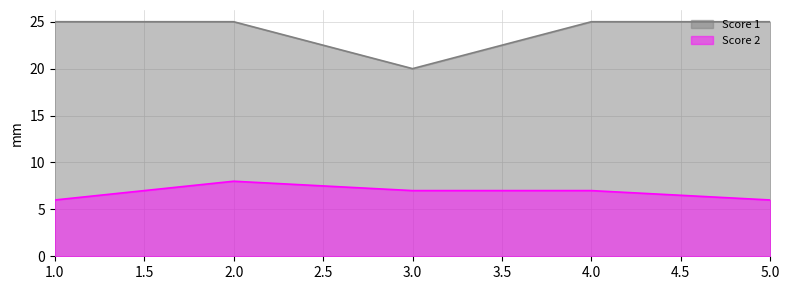

What is the difference between the second highest and second lowest values in the Score 2 series?

1